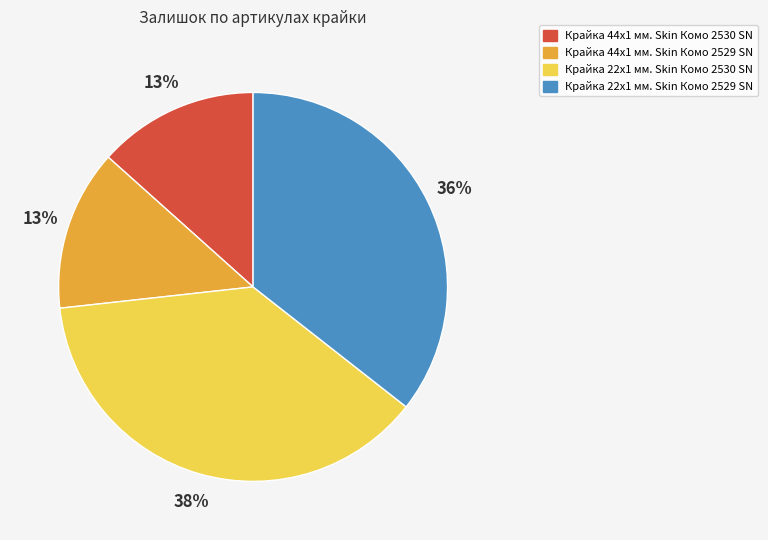

To the nearest percent, what portion does Крайка 44x1 мм. Skin Комо 2530 SN represent?

13%